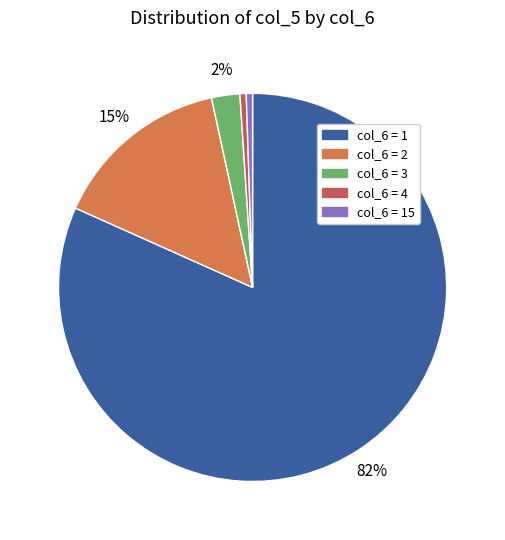

Does any single category account for the majority?

Yes